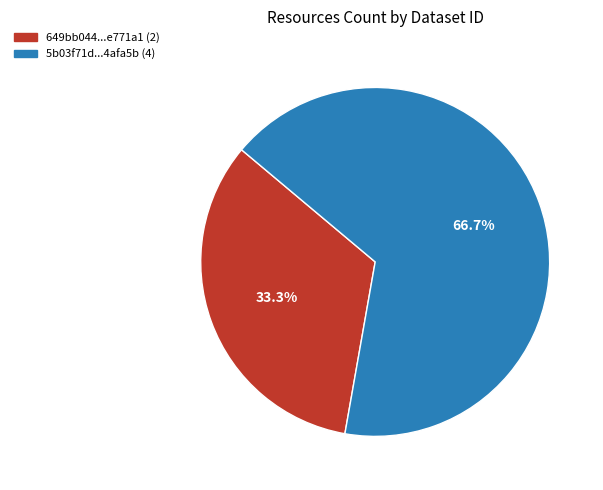

Is there a majority slice in this chart?

Yes